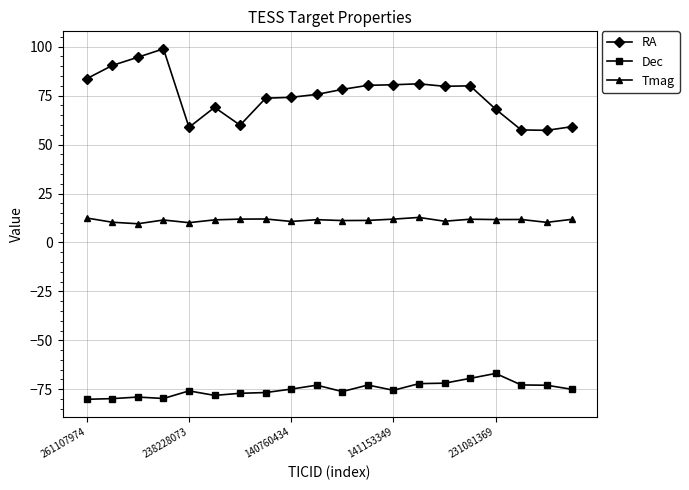

Which series has the largest total across all categories?

RA